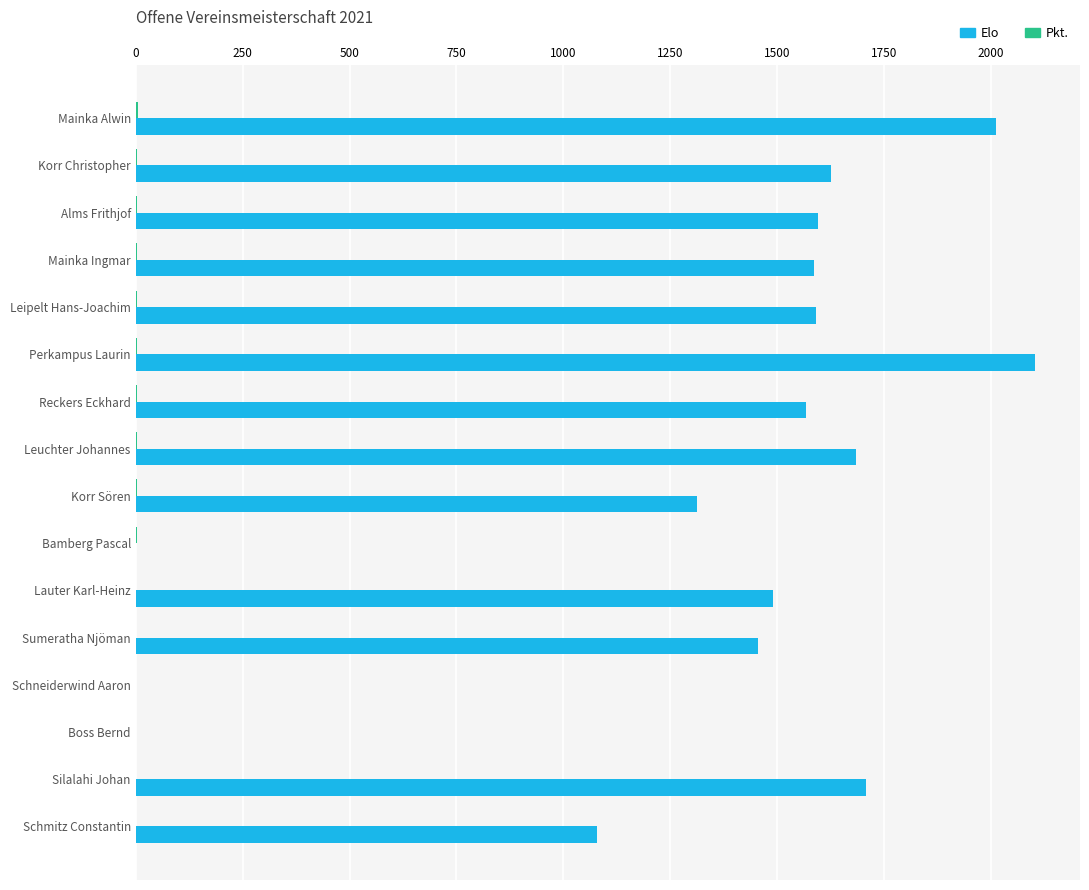

What is the average value of the Elo series?

1300.6